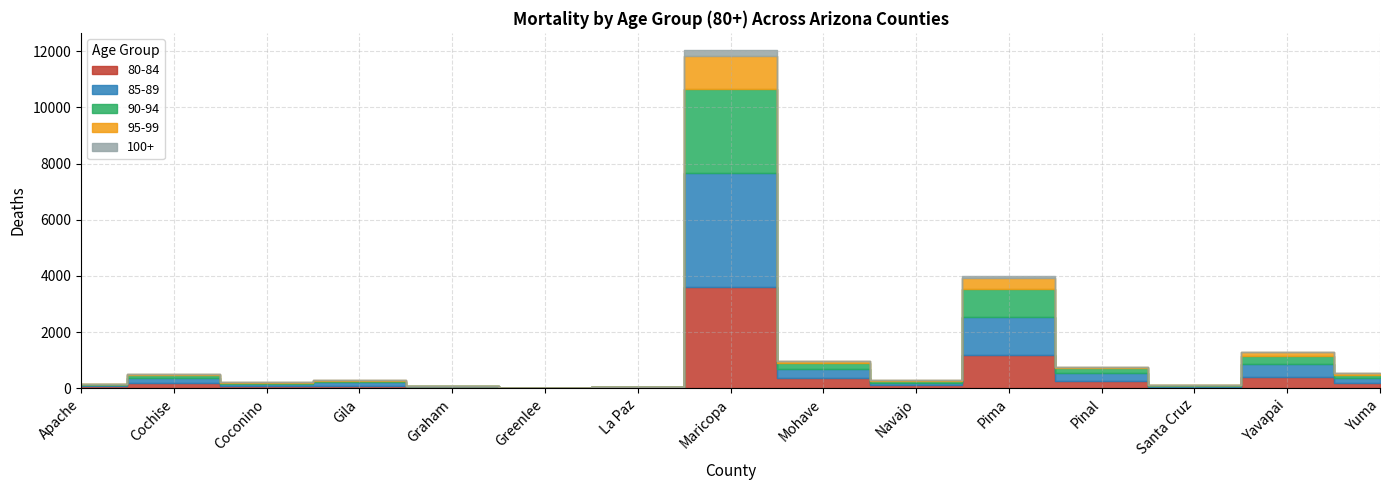

In 90-94, how many points are higher than both neighbors (excluding endpoints)?

4